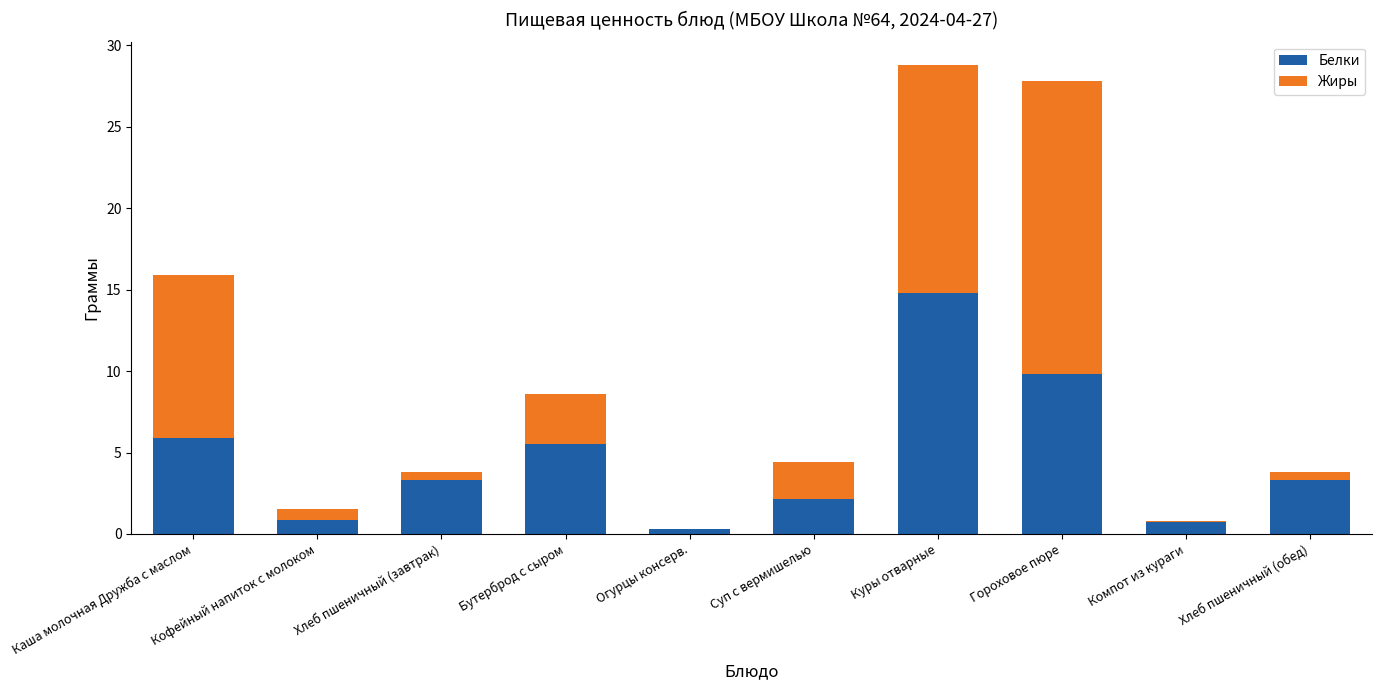

At which label does Белки reach its peak?

Куры отварные